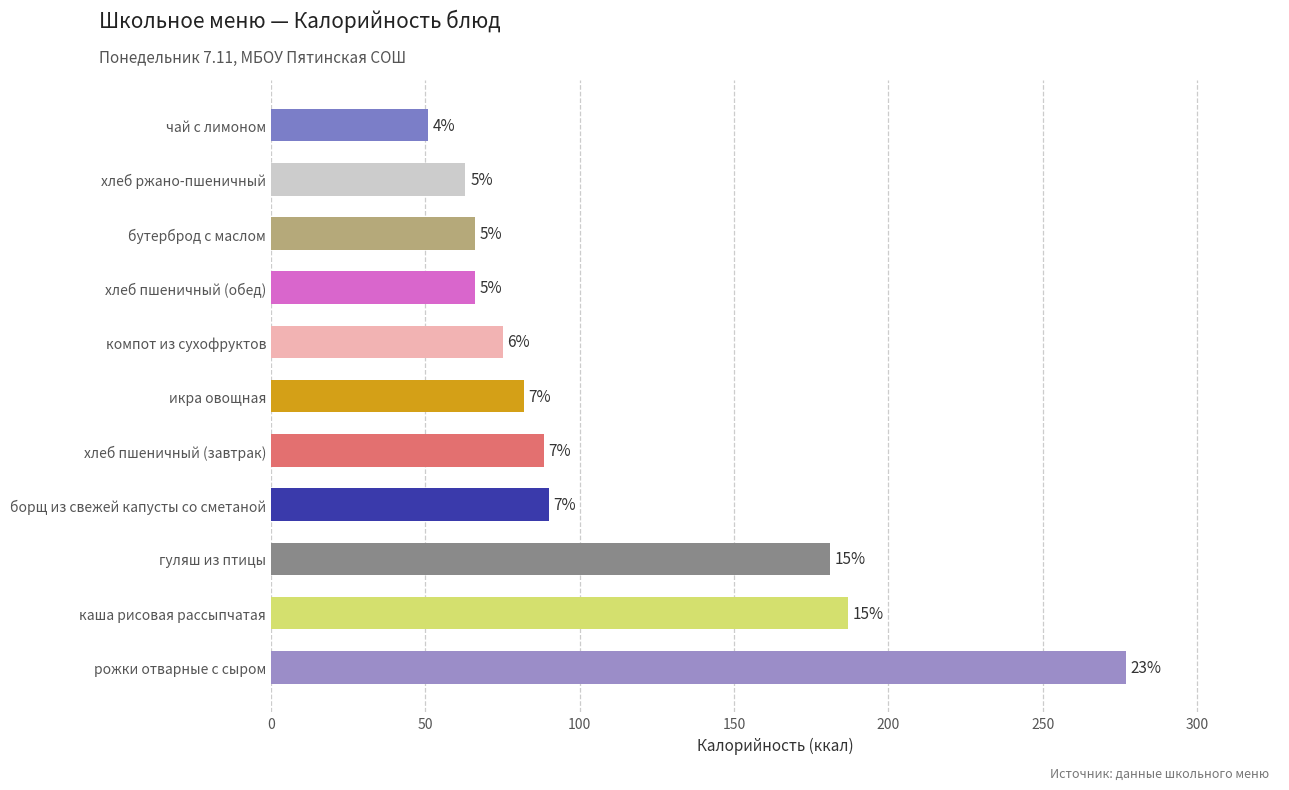

Are the bars grouped side by side (vs. stacked)?

No